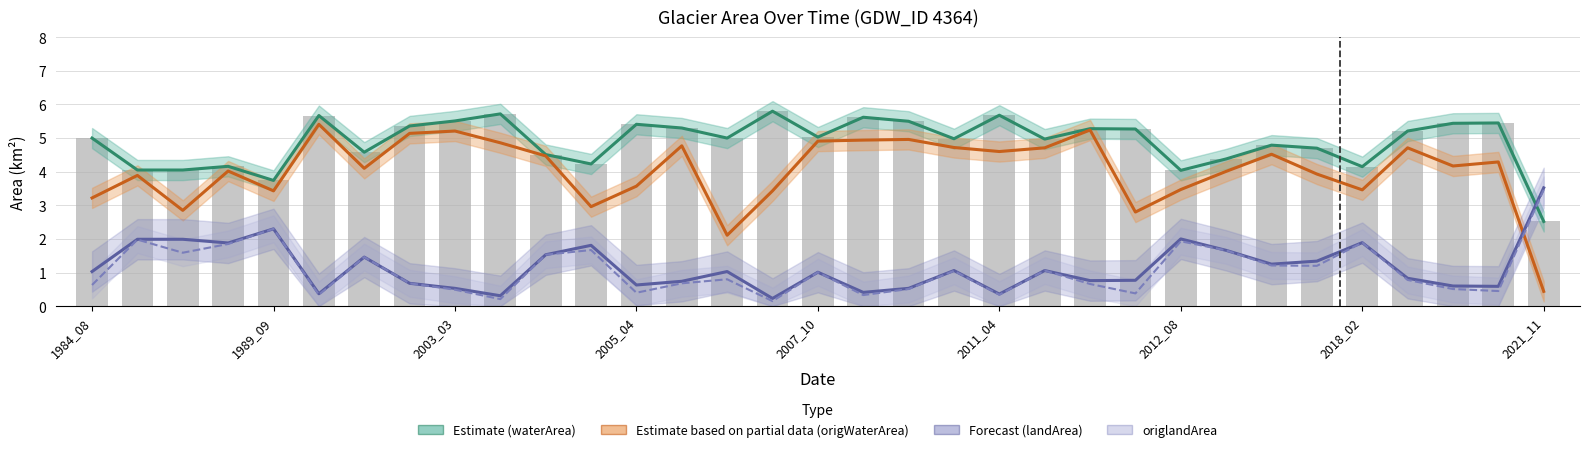

What is the minimum value for origlandArea?

0.1